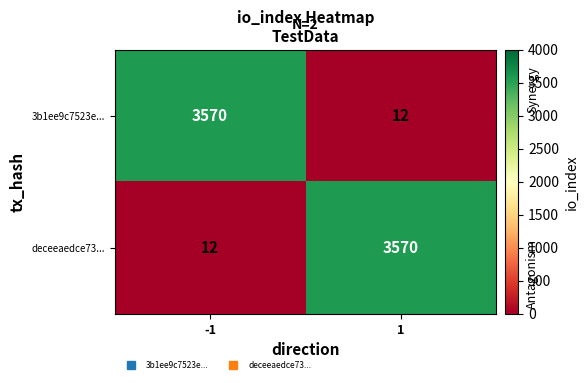

True or false: deceeaedce73... has a value of 3570 at 1.

True